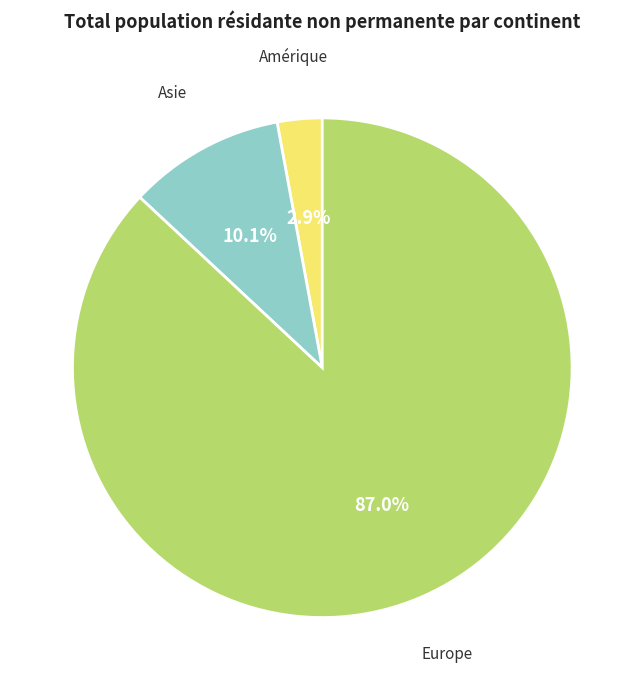

Does any single category account for the majority?

Yes